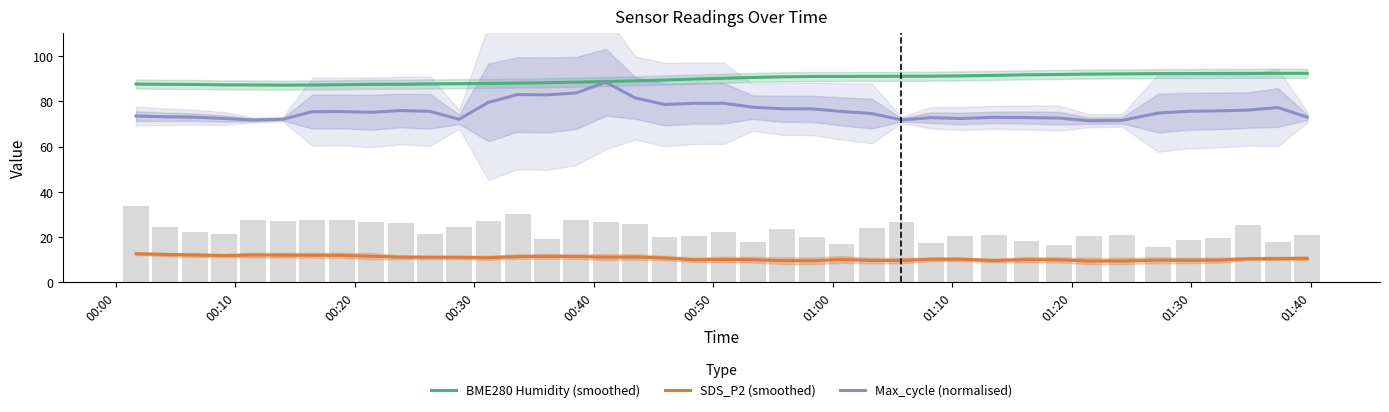

Are the bars grouped side by side (vs. stacked)?

Yes